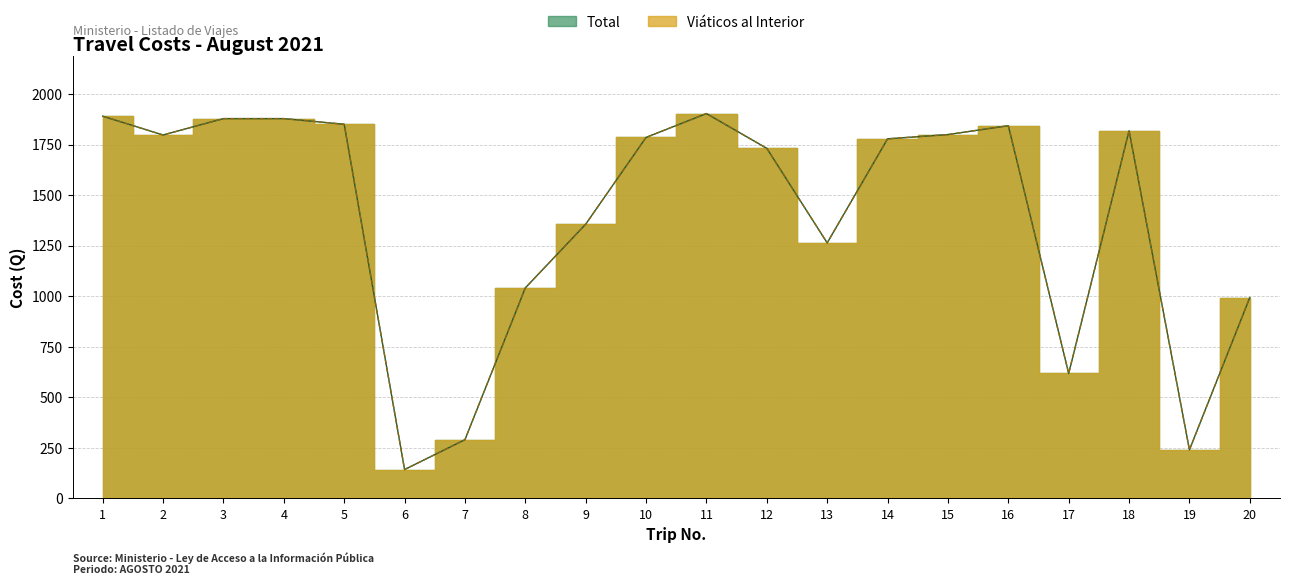

Reading left to right, extract all data points from this chart.

Total: 1890.0	1797.0	1878.0	1878.0	1850.0	143.0	290.5	1041.0	1356.0	1785.0	1903.0	1731.0	1263.5	1778.0	1799.2	1843.0	618.0	1818.0	240.5	993.5
Viaticos al Interior: 1890.0	1797.0	1878.0	1878.0	1850.0	143.0	290.5	1041.0	1356.0	1785.0	1903.0	1731.0	1263.5	1778.0	1799.2	1843.0	618.0	1818.0	240.5	993.5